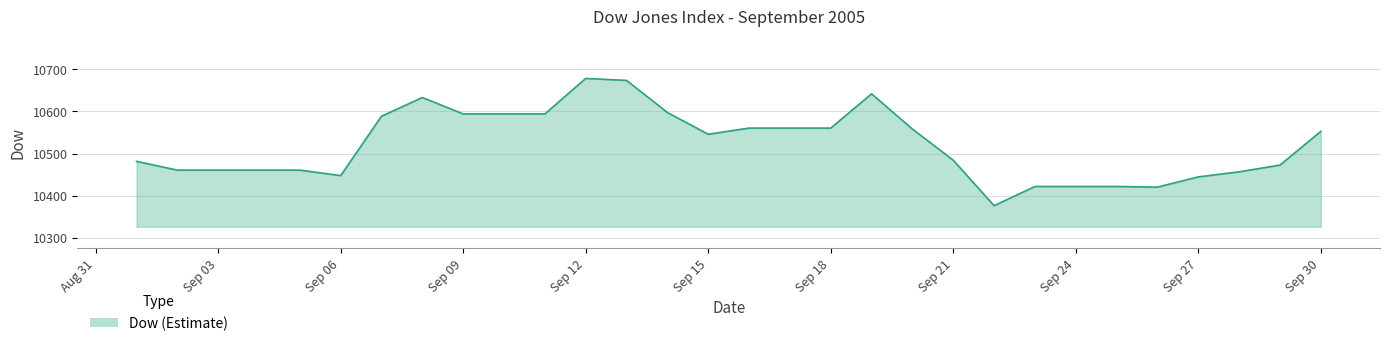

What is the minimum value shown in the chart?

10376.2